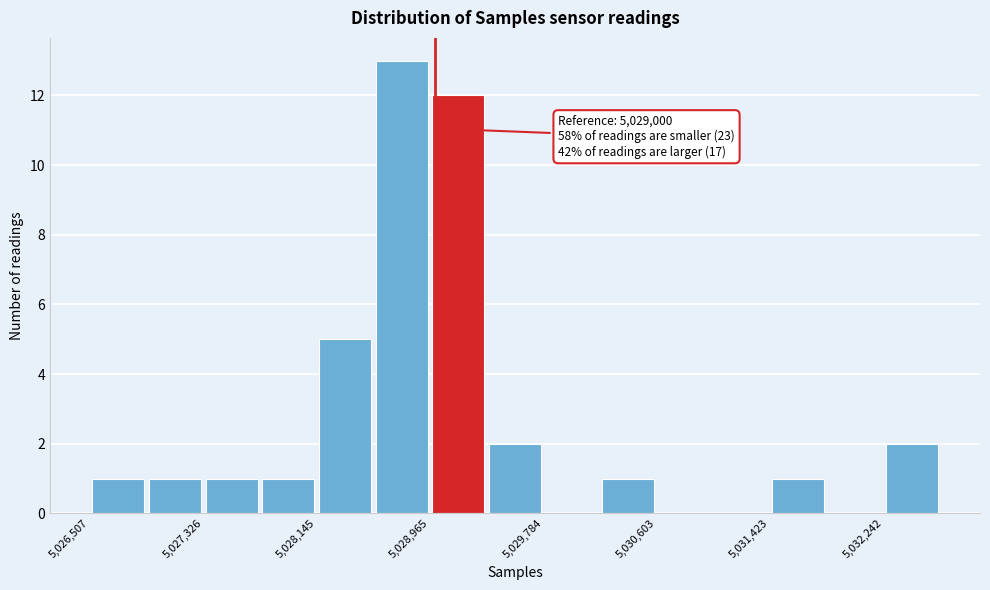

Over which range of the x-axis is the bar tallest?

5028600 to 5029000